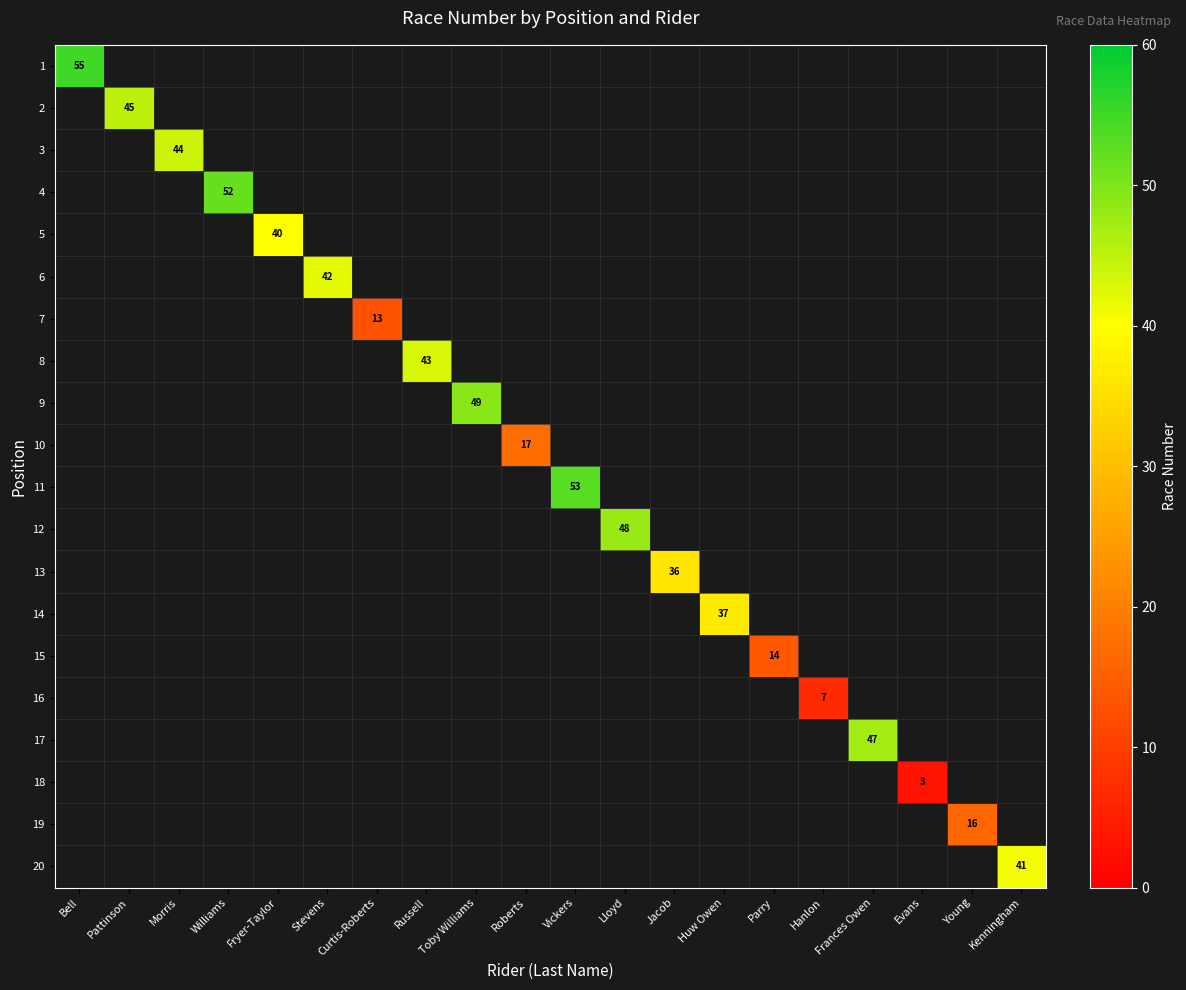

The value of 10 at Bell is 0. True or false?

True